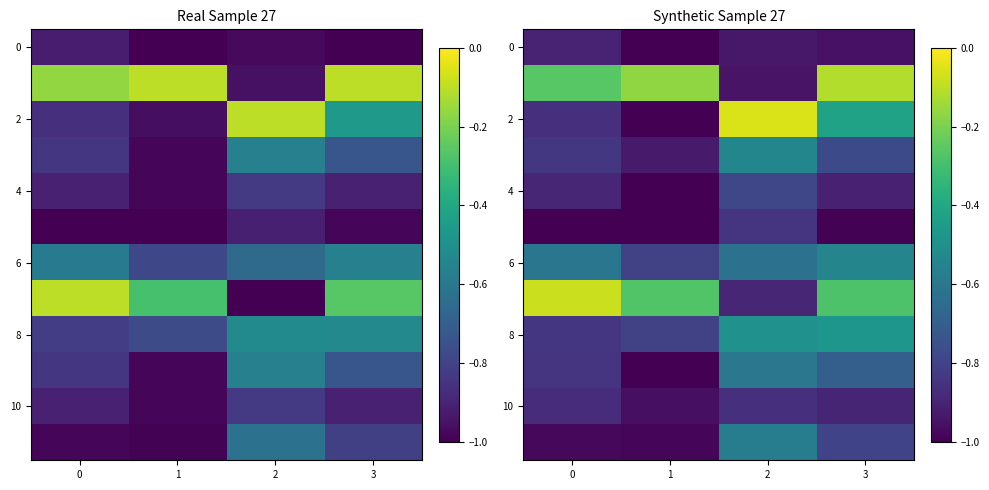

What is the difference between the highest and lowest values at 0?

0.9